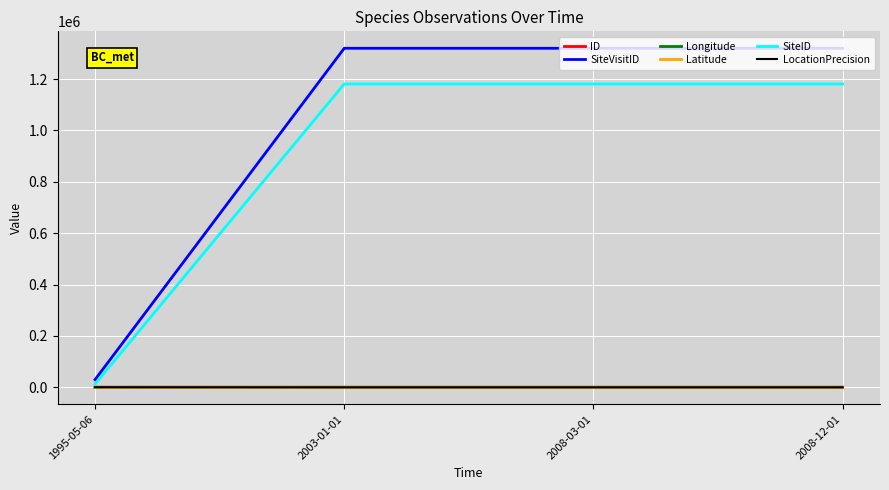

Which series has the widest spread of values?

SiteVisitID